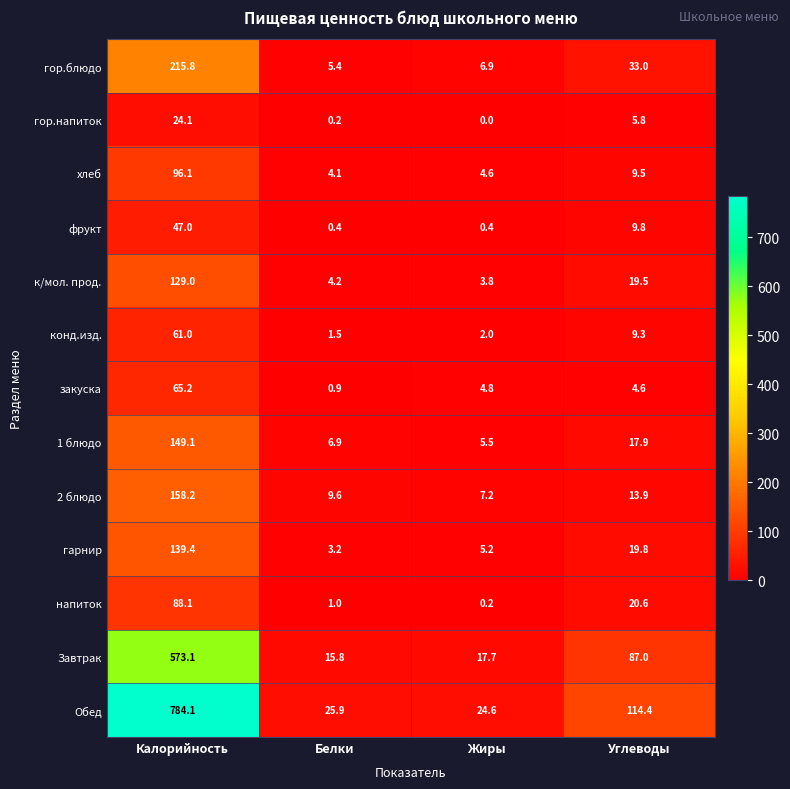

The к/мол. прод. series shows 2.0 at Жиры. True or false?

False